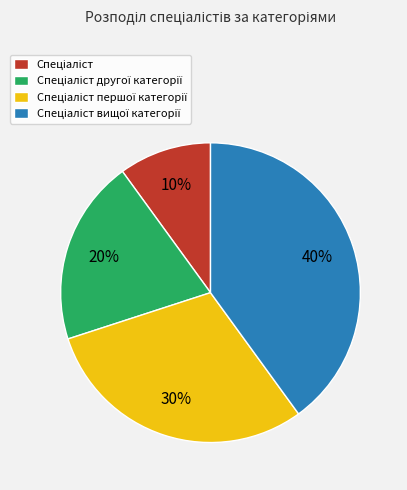

To the nearest percent, what is the difference between the largest and smallest slice percentages?

30%